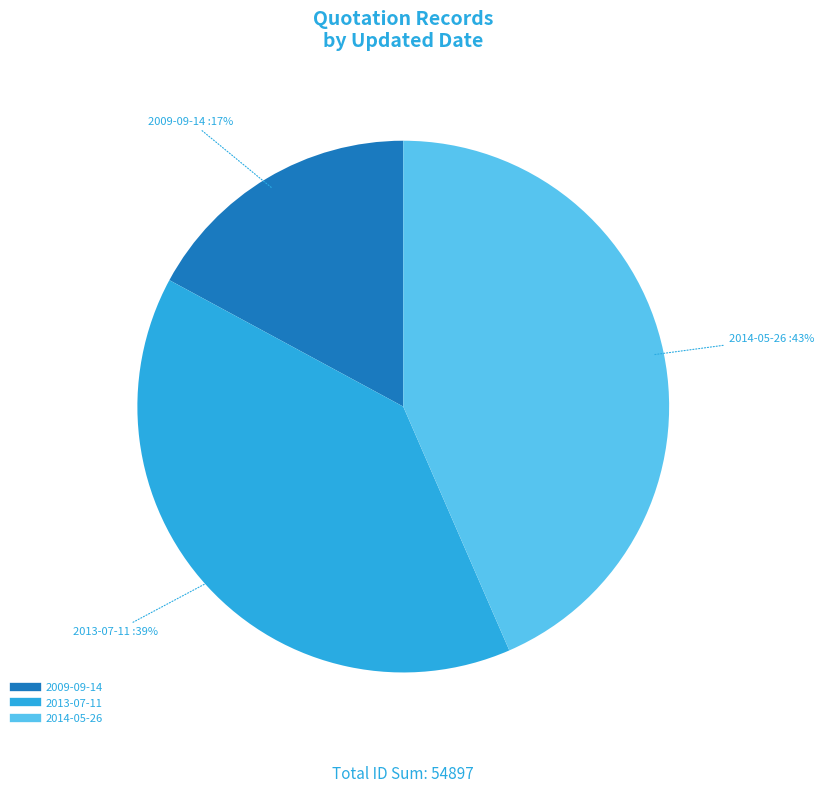

How many slices are in this pie chart?

3